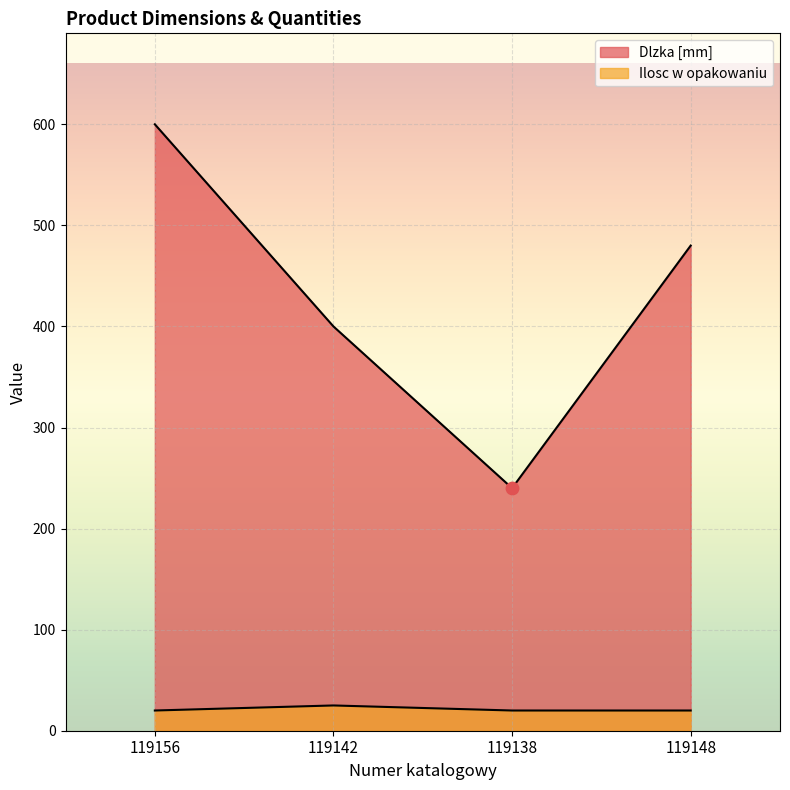

What are all the series names shown in the legend?

Dlzka [mm], Ilosc w opakowaniu